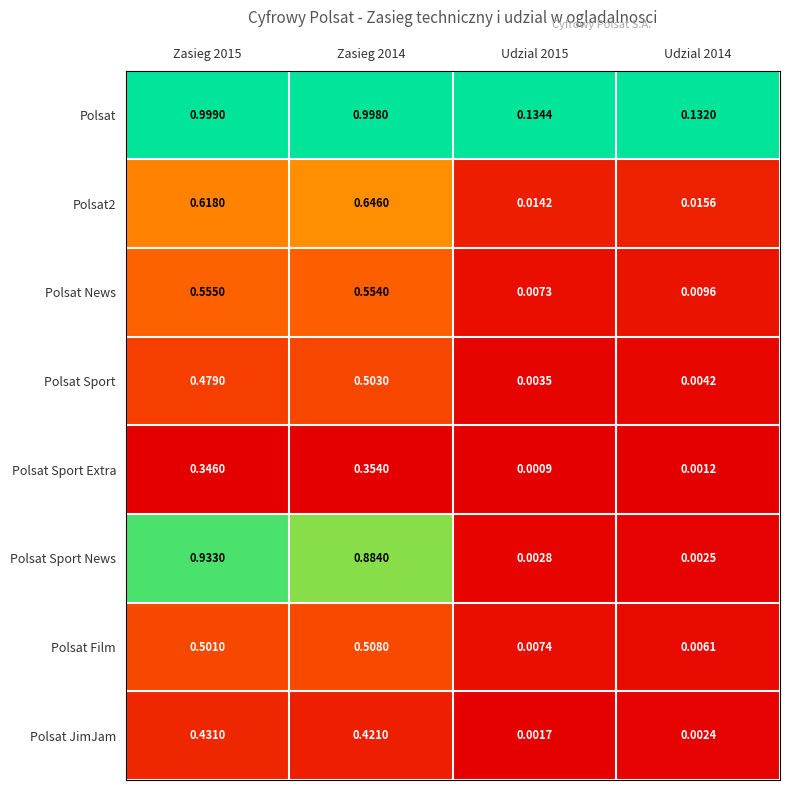

Which series has the widest spread of values?

Polsat Sport News